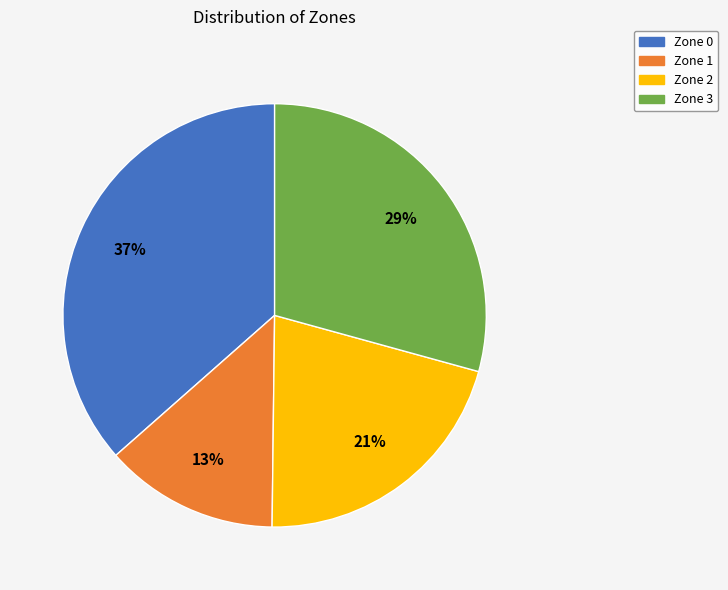

Which category has the biggest portion of the pie?

Zone 0